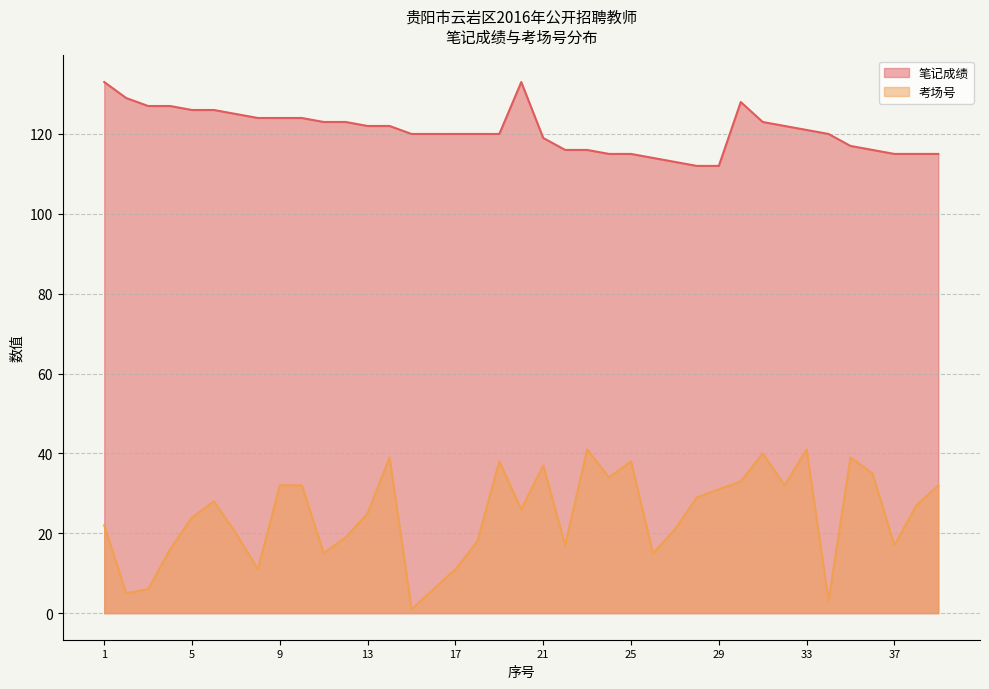

What is the value of the 考场号 point at the 23rd from the left?

41